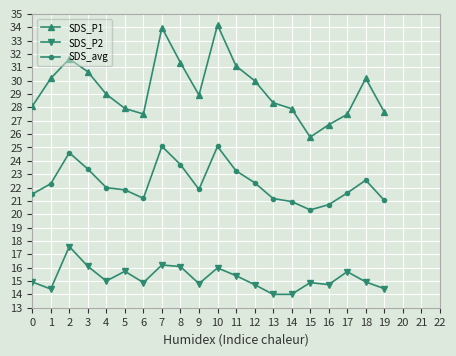

Which series has the largest total across all categories?

SDS_P1